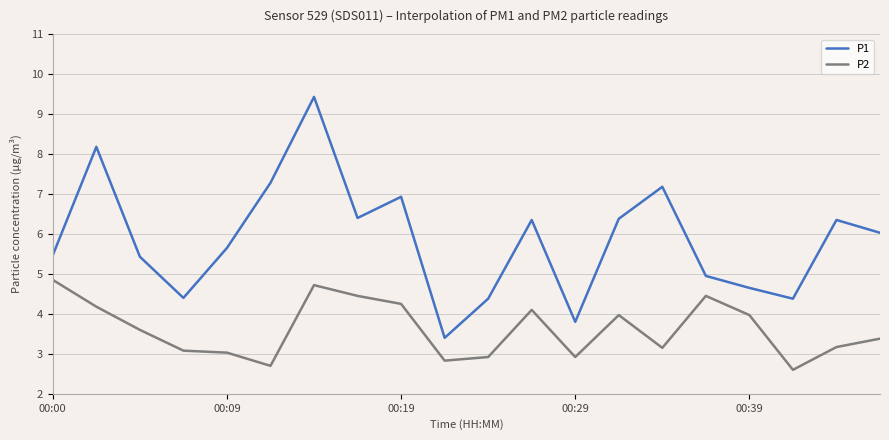

What is the maximum value shown in the chart?

9.4